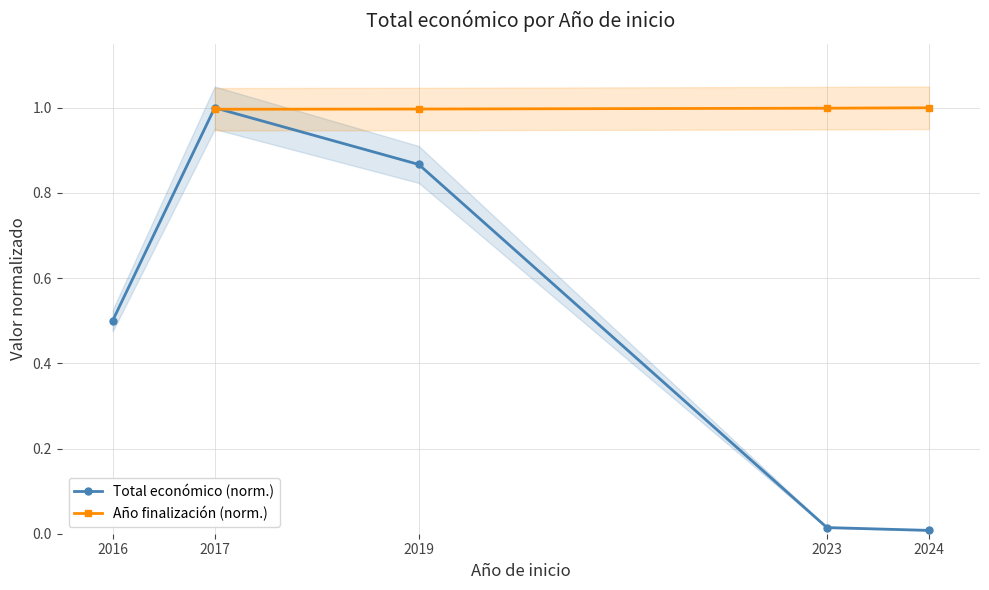

At which label is the value closest to 0?

2024